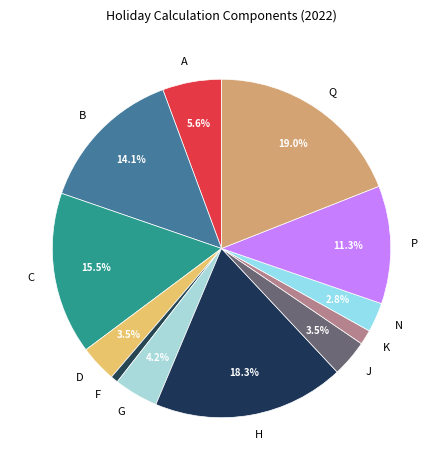

Approximately how many times larger is the value at N compared to G?

0.7